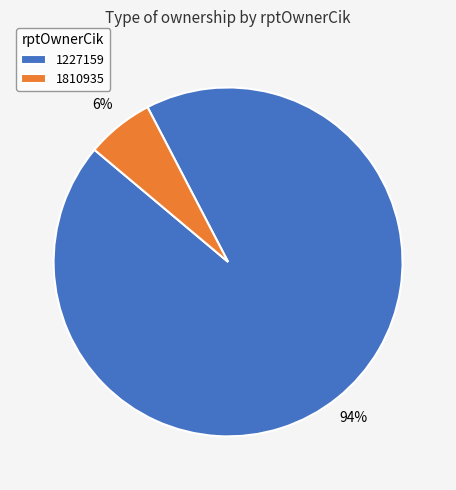

The 1810935 slice represents 6% of the pie. True or false?

True